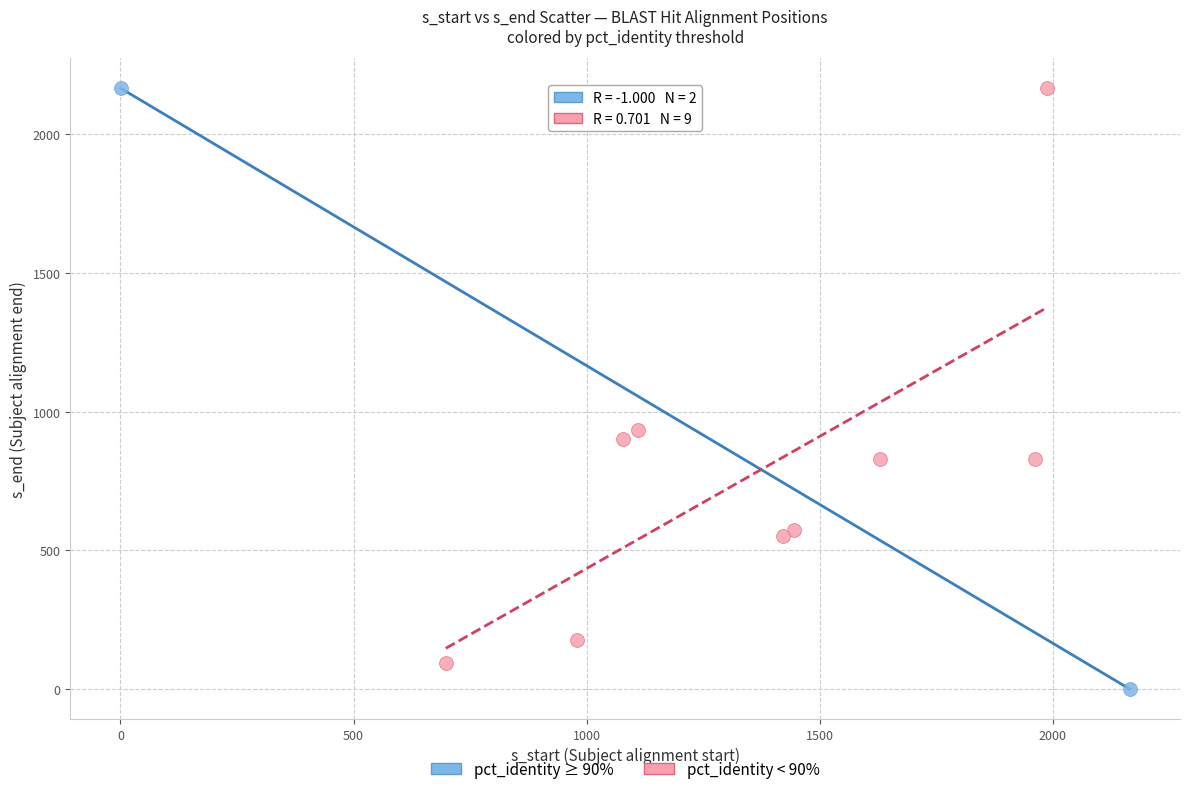

Which series has the widest spread of Y values?

pct_identity ≥ 90%